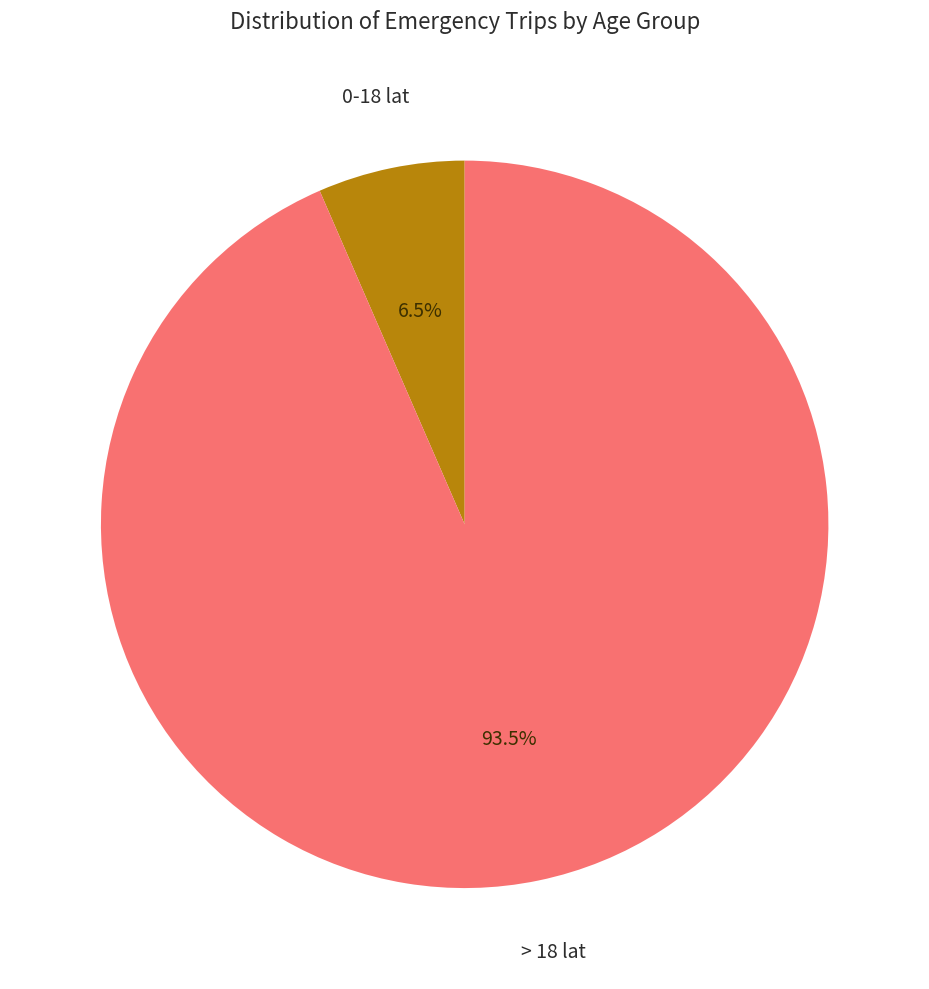

Does any single category account for the majority?

Yes